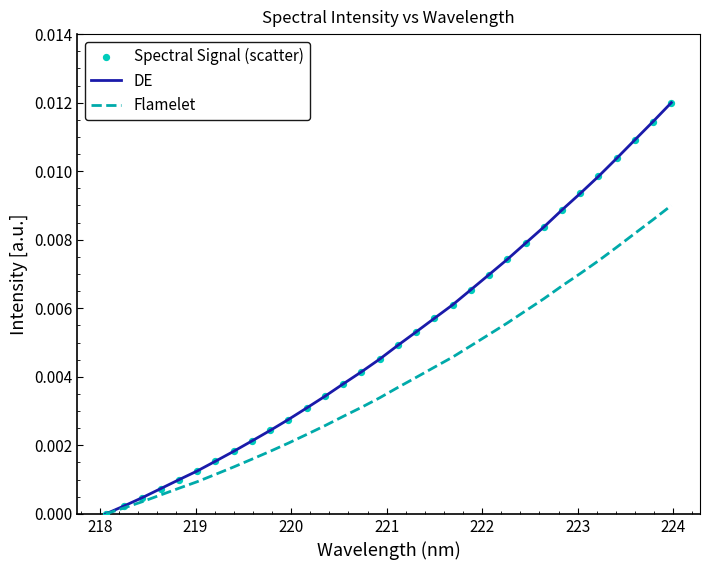

Which series has the largest total across all categories?

DE